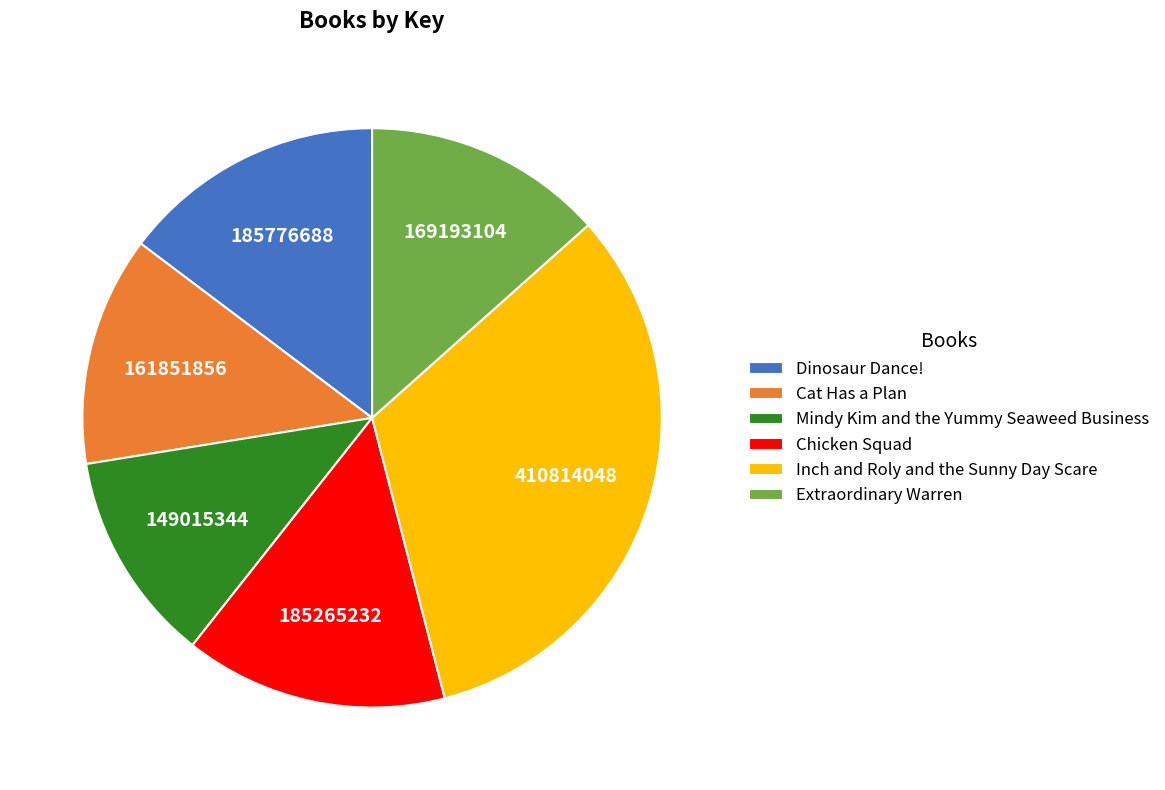

Approximately how many times larger is the value at Extraordinary Warren compared to Mindy Kim and the Yummy Seaweed Business?

1.1